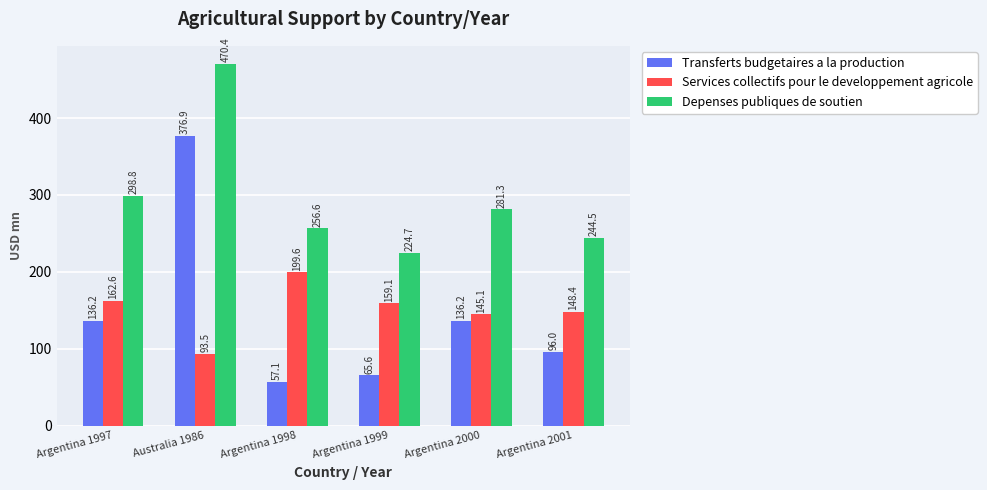

Between Australia 1986 and Argentina 2000, which series saw the biggest shift?

Transferts budgetaires a la production